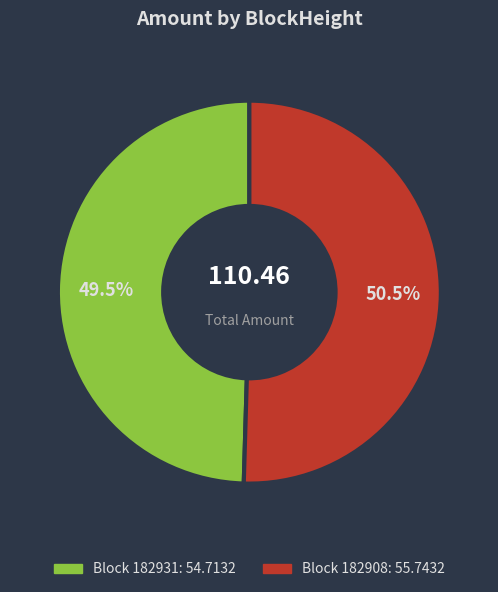

How many segments does this pie chart have?

2